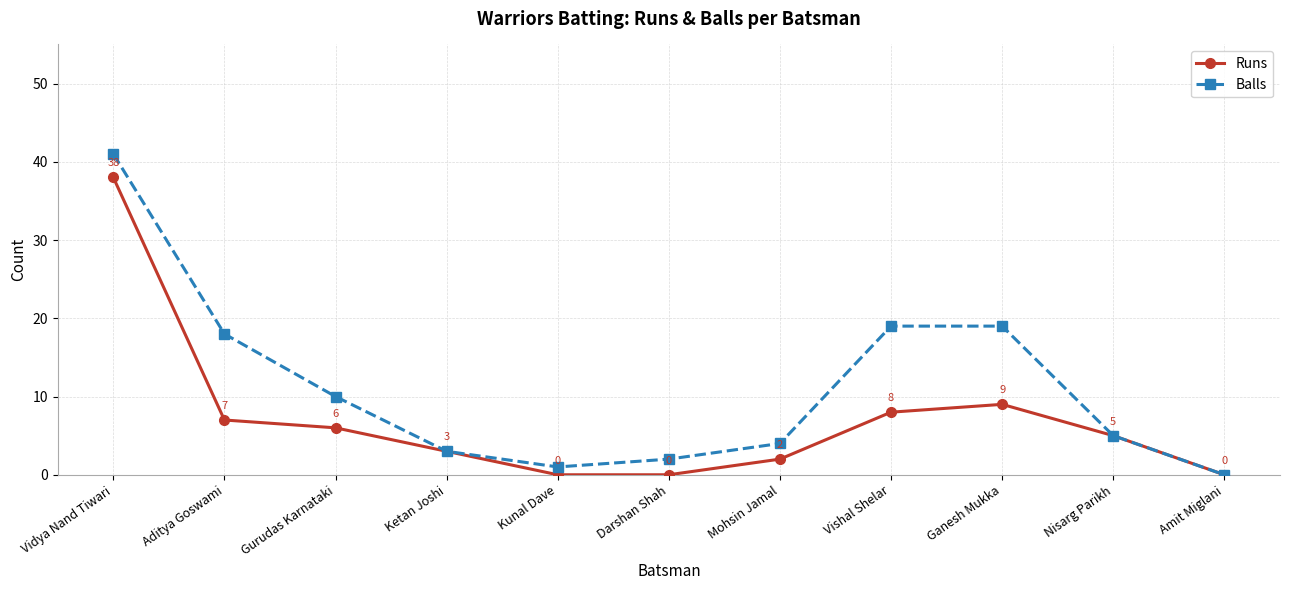

What is the value of the Runs point at the 1st from the left?

38